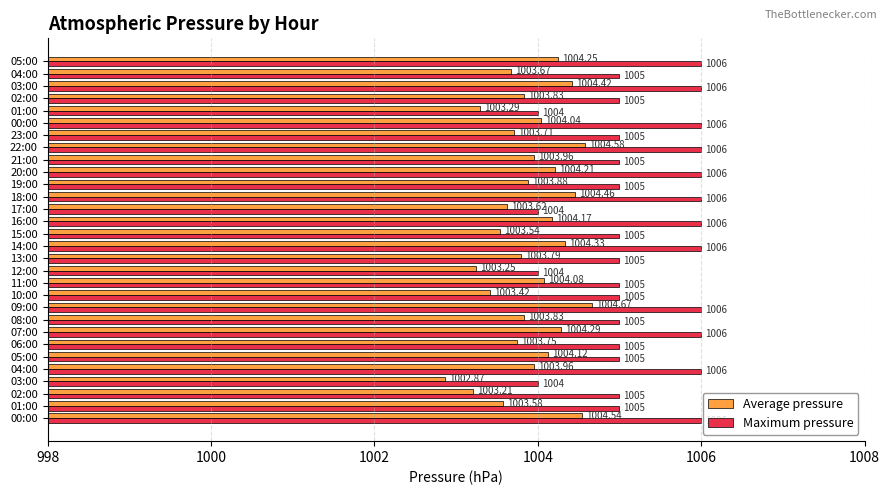

What is the label of the 22nd bar from the right?

08:00